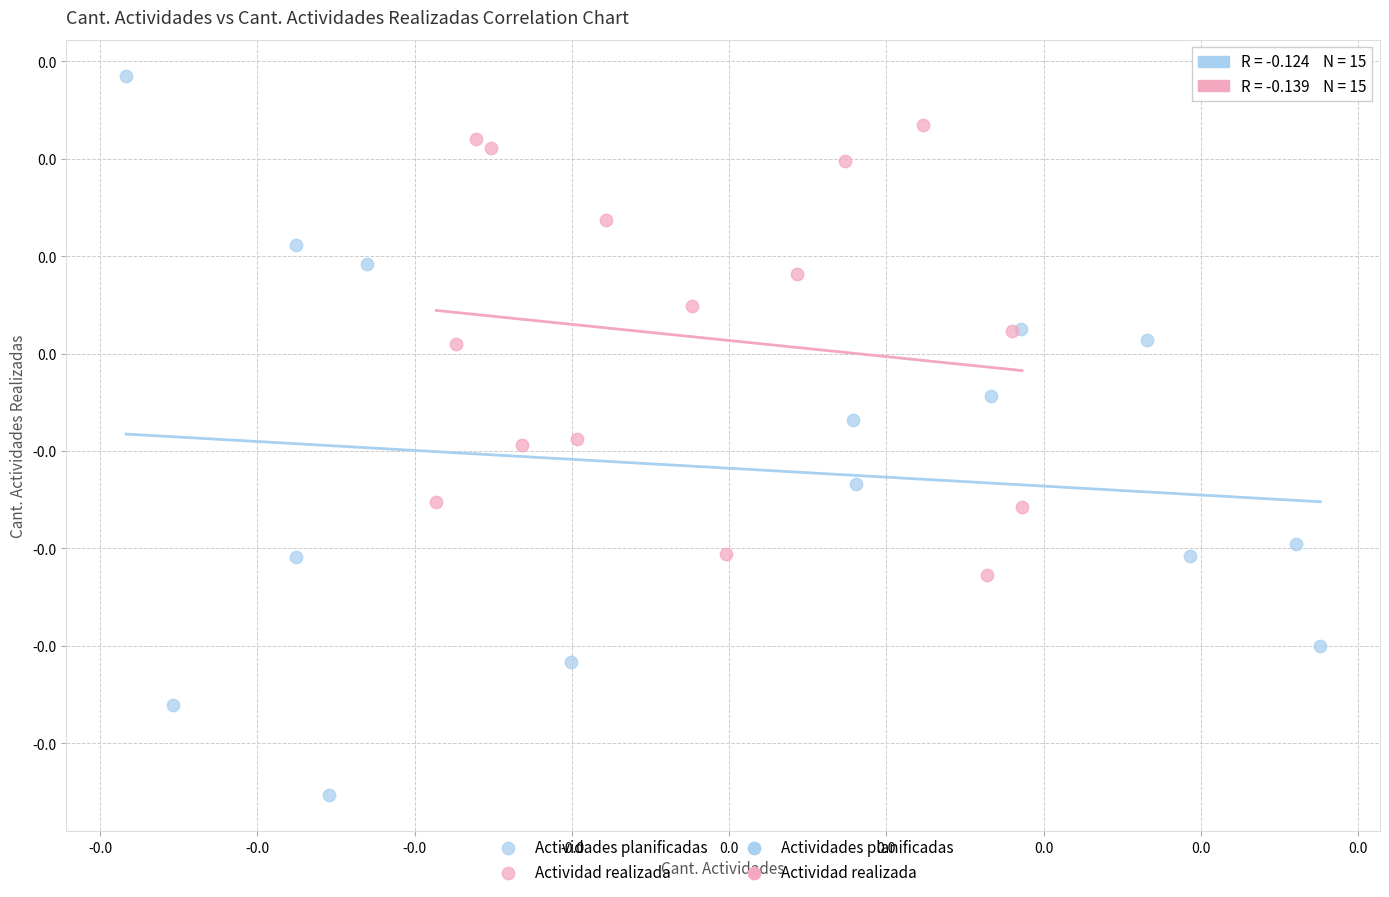

Which series reaches the minimum Y coordinate?

Actividades planificadas